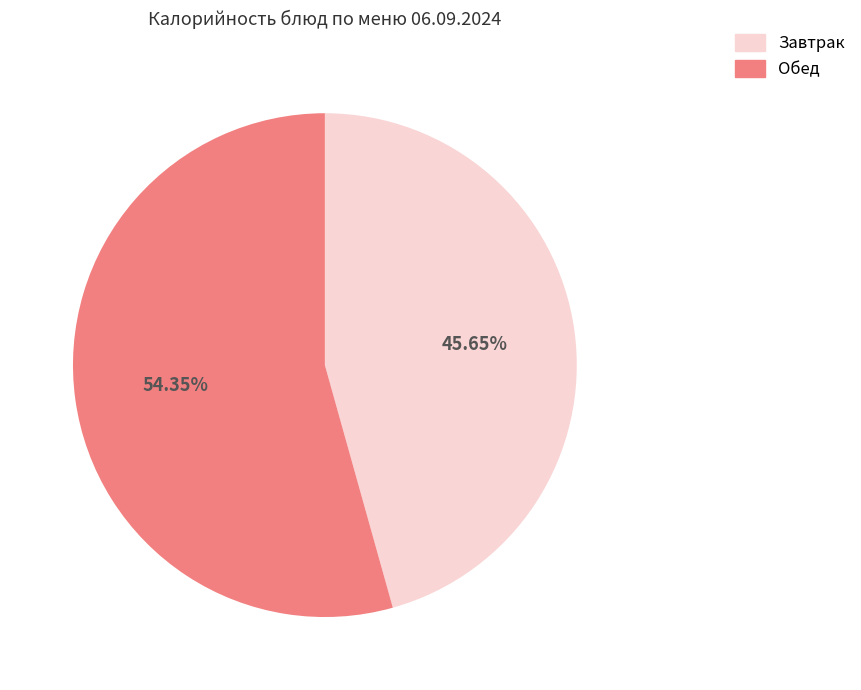

Combined, do Обед and Завтрак account for over 50%?

Yes